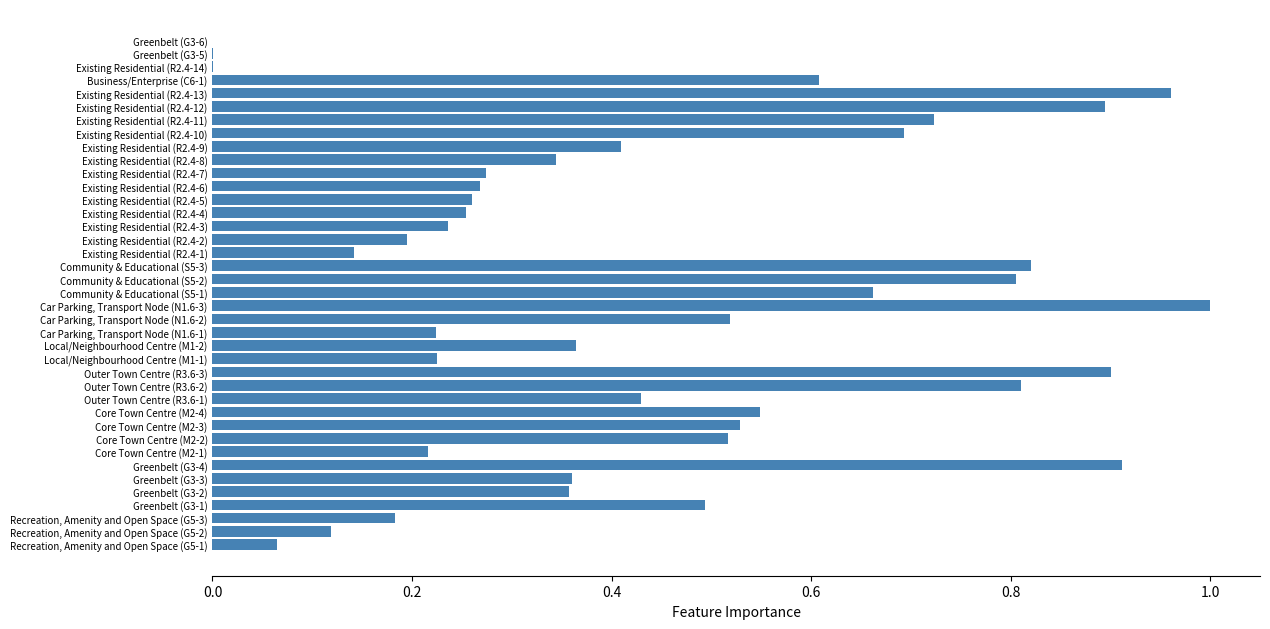

The value at Existing Residential (R2.4-8) is 0.2. True or false?

False